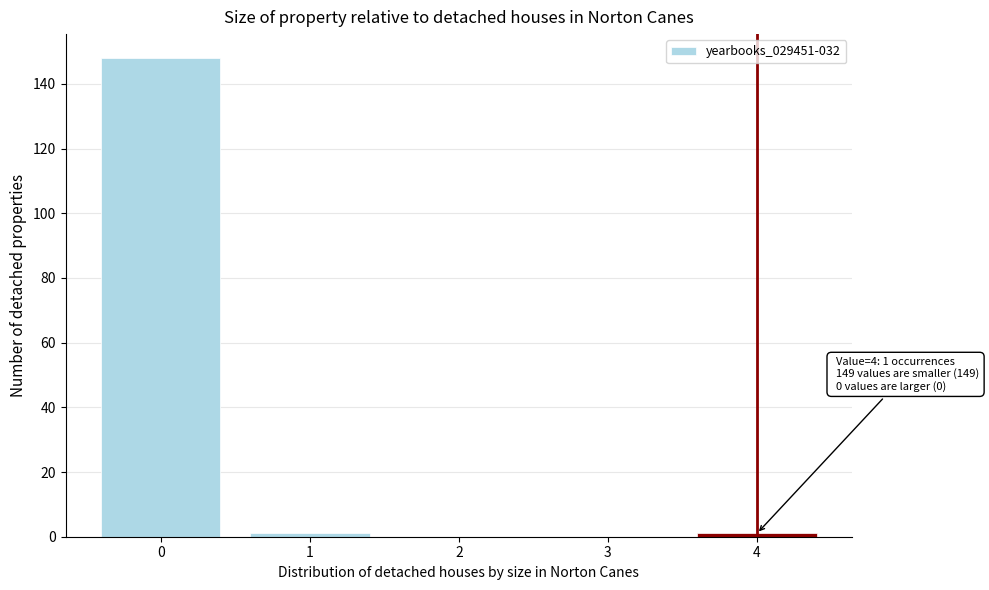

Reading left to right, list all the values displayed in this chart.

0=148	1=1	2=0	3=0	4=1